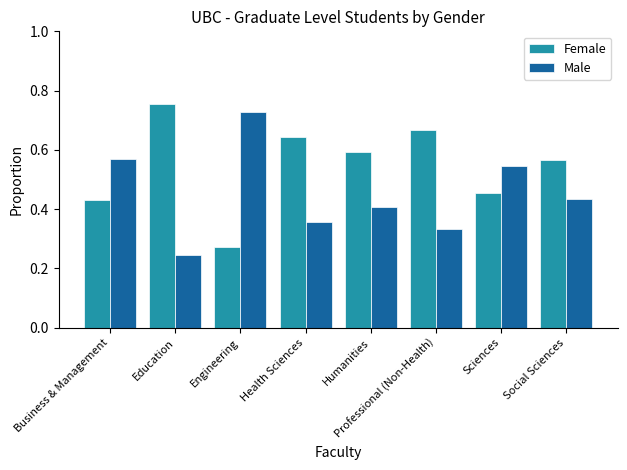

Is it true that Female equals 0.1 at Sciences?

False